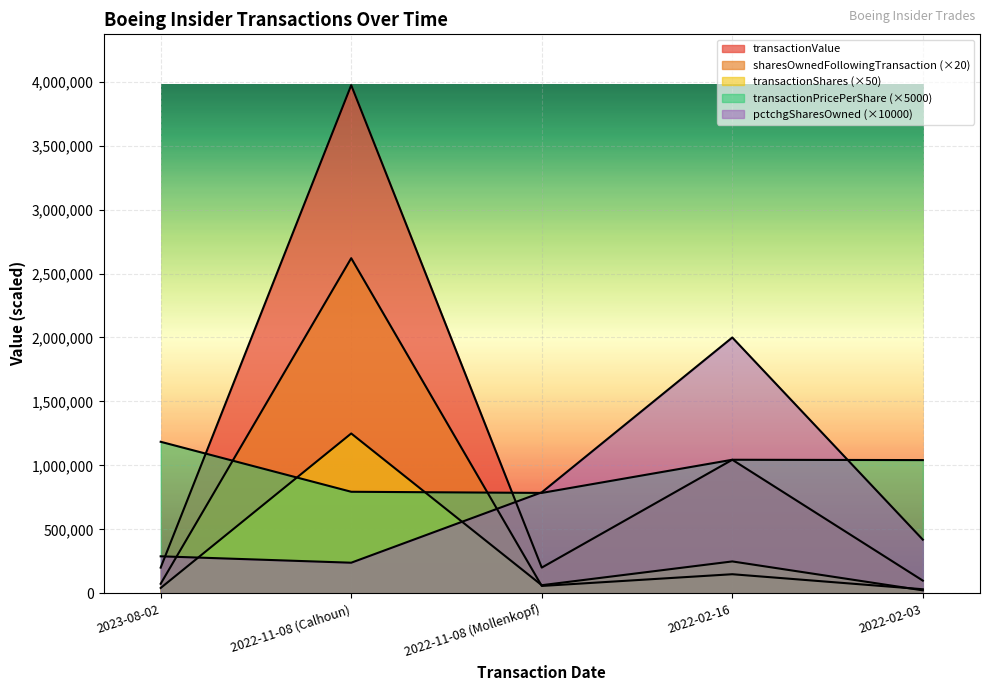

What is the label of the 2nd point from the right?

2022-02-16